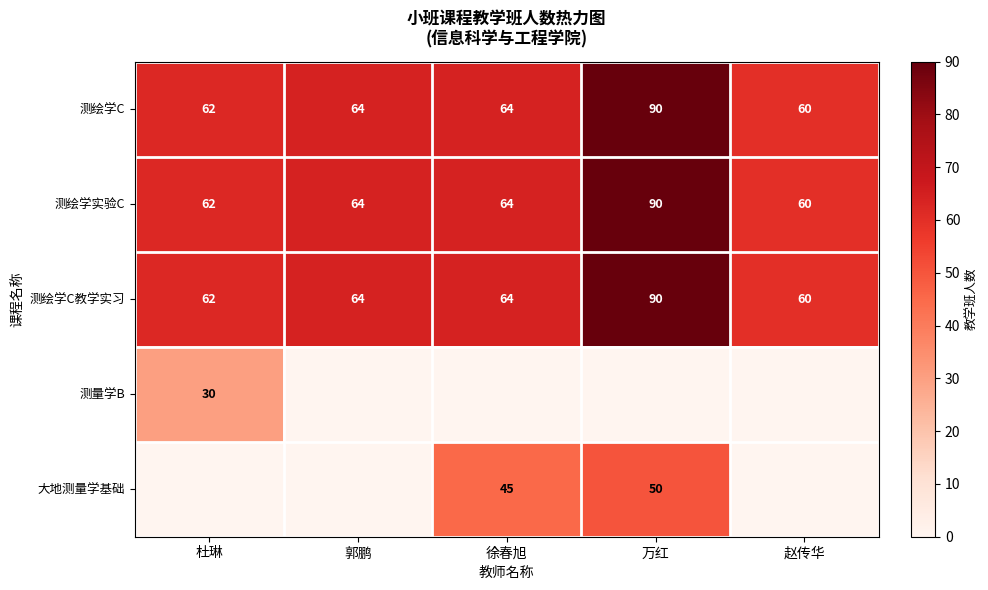

What is the difference between the 测绘学C values at 赵传华 and 徐春旭?

4